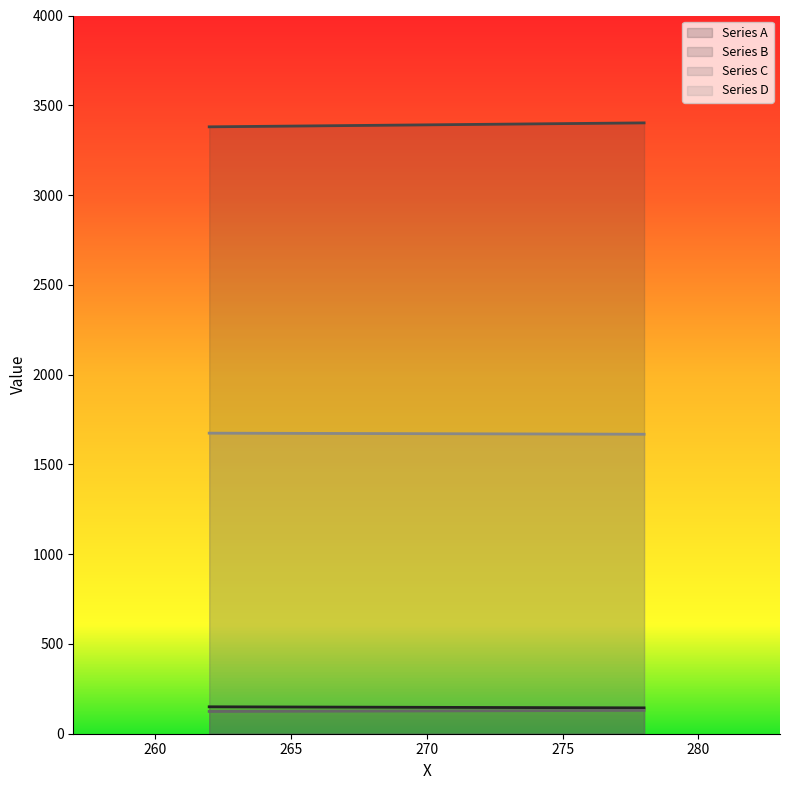

At which label is Series A closest to 147?

270